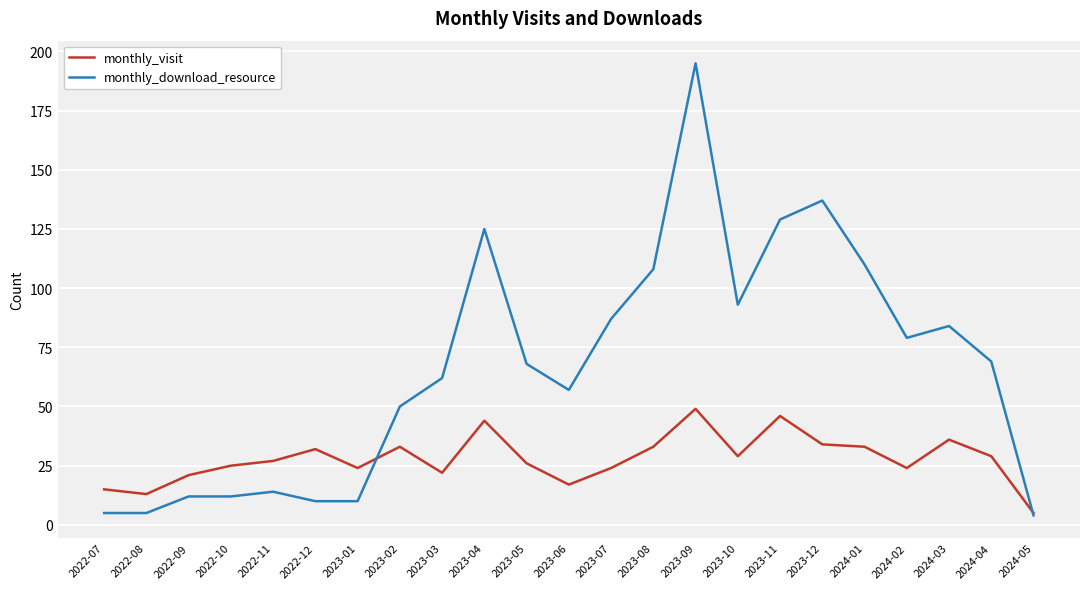

Is the value of monthly_download_resource at 2022-12 greater than the value of monthly_visit at 2023-06?

No